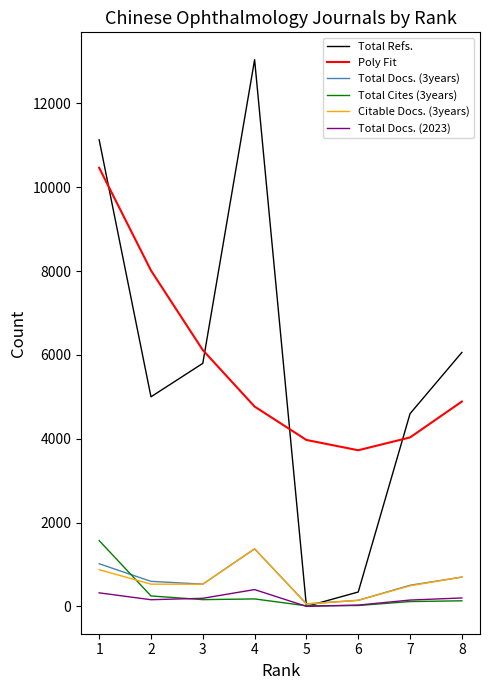

True or false: Poly Fit and Total Docs. (3years) cross at least once.

False